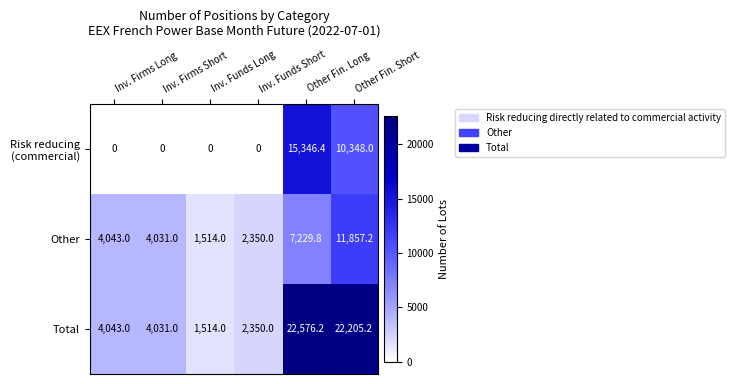

What is the difference between the maximum and minimum values in the Total series?

21062.2